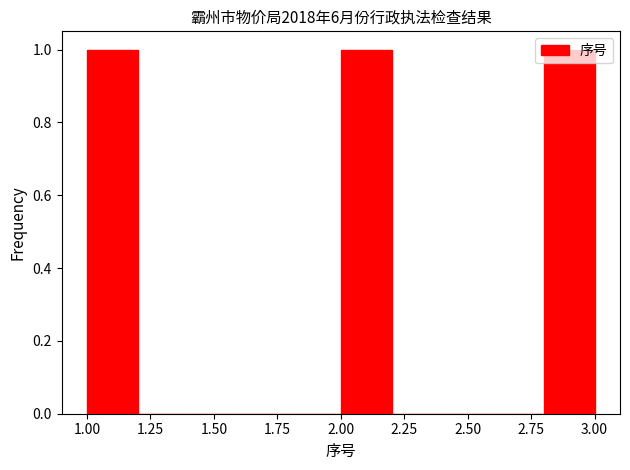

Reading left to right, list every bar in this chart as the range it spans on the x-axis followed by its height. The values are not printed on the chart, so give them approximately, as read against the axis.

1.0 to 1.2: 1
1.2 to 1.4: 0
1.4 to 1.6: 0
1.6 to 1.8: 0
1.8 to 2.0: 0
2.0 to 2.2: 1
2.2 to 2.4: 0
2.4 to 2.6: 0
2.6 to 2.8: 0
2.8 to 3.0: 1